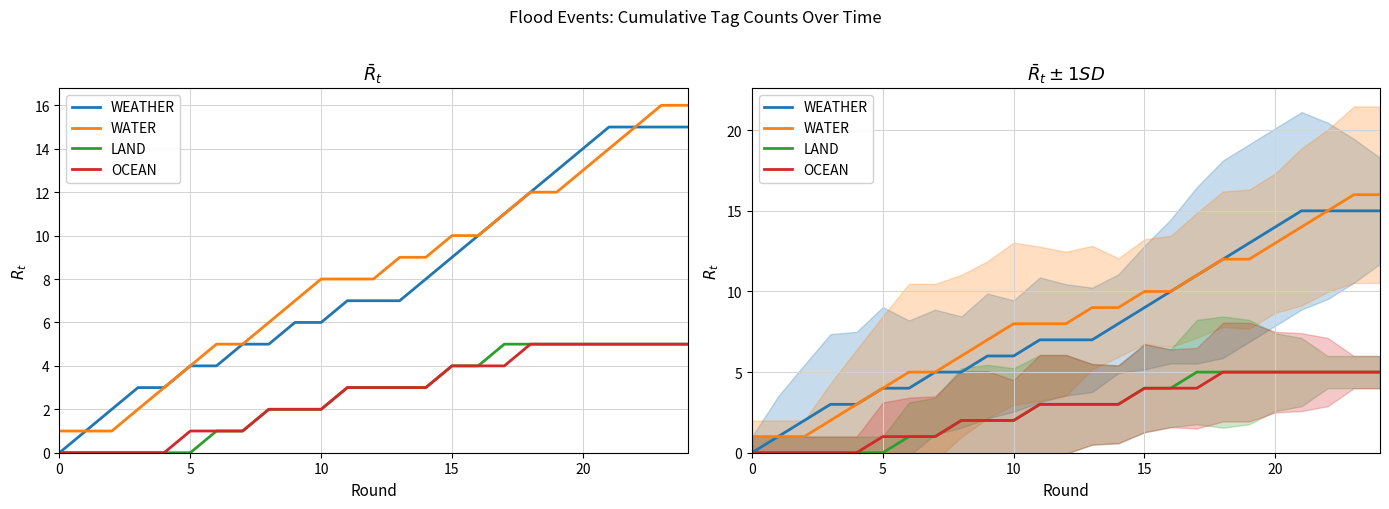

Between 25 and 17, which series saw the biggest shift?

WEATHER